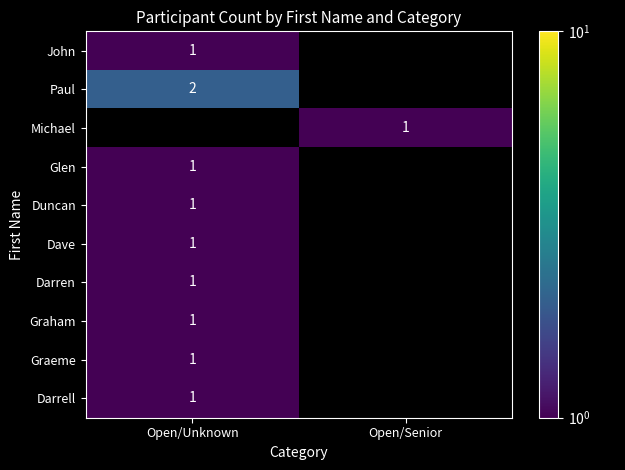

The value of Glen at Open/Unknown is 0. True or false?

False